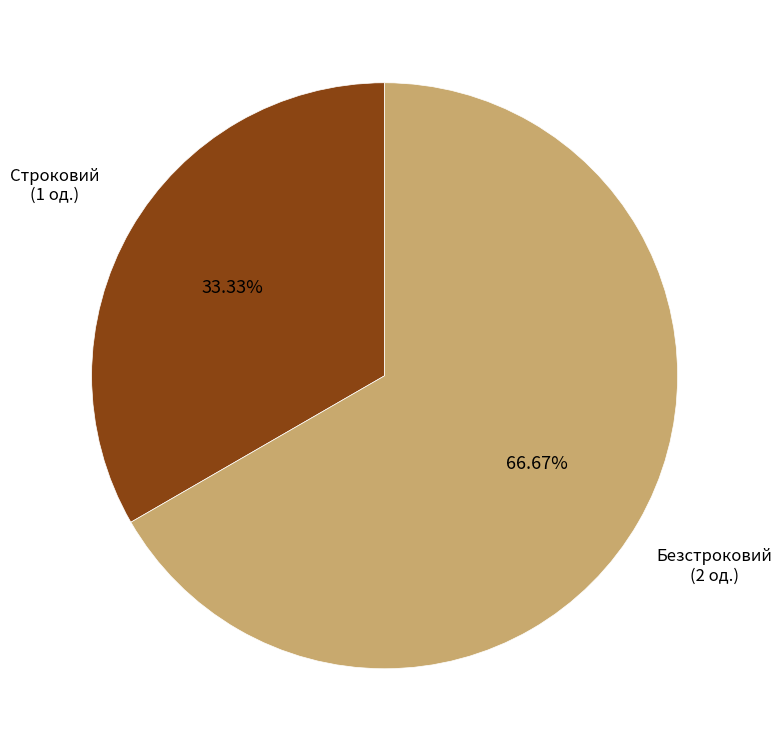

Rank the categories by value from highest to lowest.

Безстроковий, Строковий